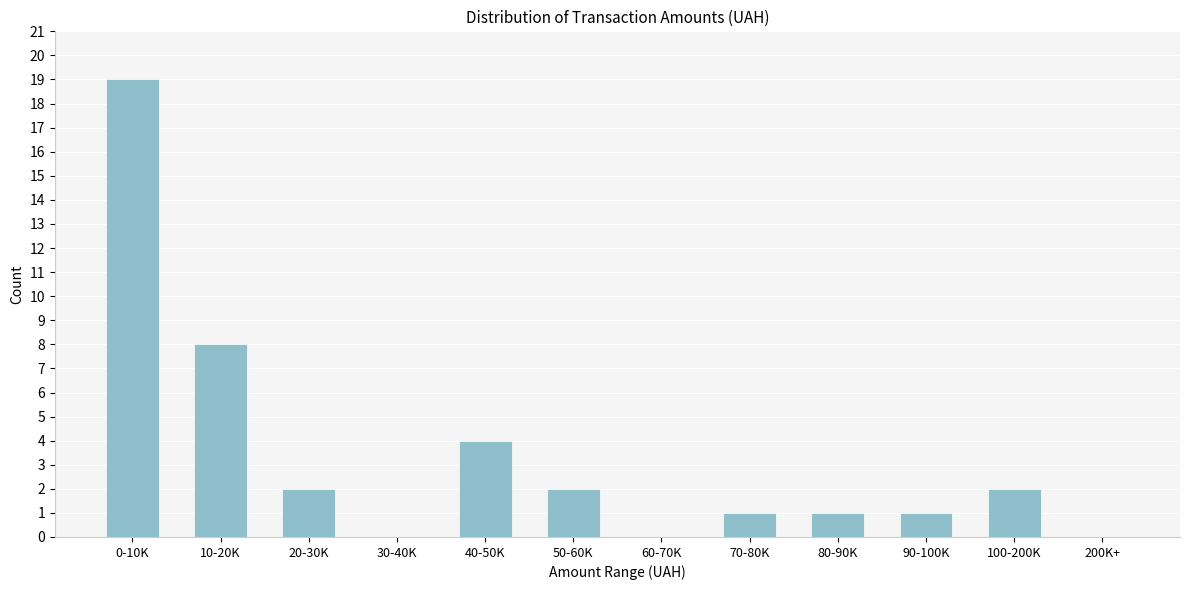

Reading right to left, extract all data points from this chart.

200K+=0	100-200K=2	90-100K=1	80-90K=1	70-80K=1	60-70K=0	50-60K=2	40-50K=4	30-40K=0	20-30K=2	10-20K=8	0-10K=19